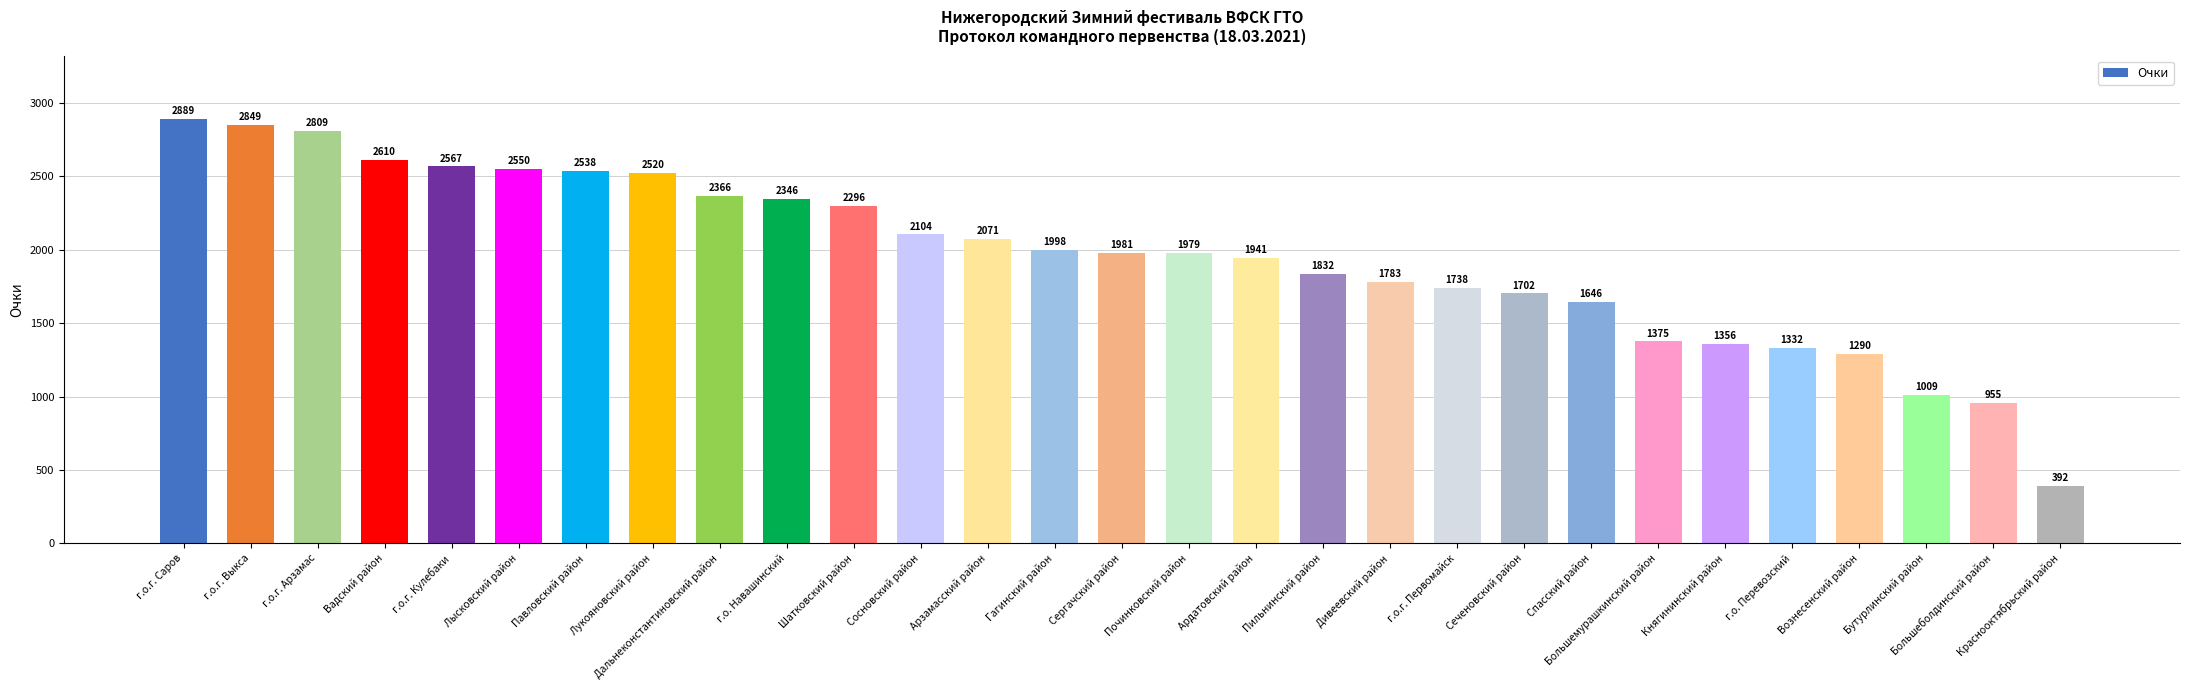

Which has a higher value, Починковский район or Вадский район?

Вадский район